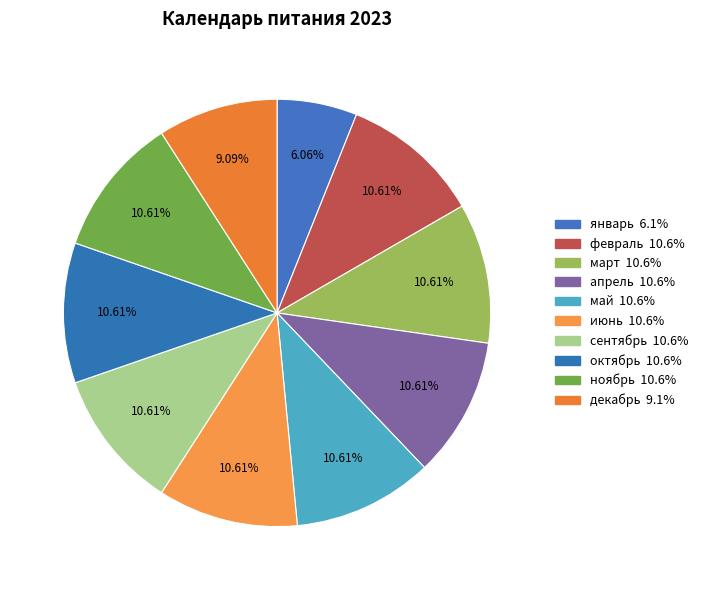

To the nearest percent, what is the difference between the largest and smallest slice percentages?

5%